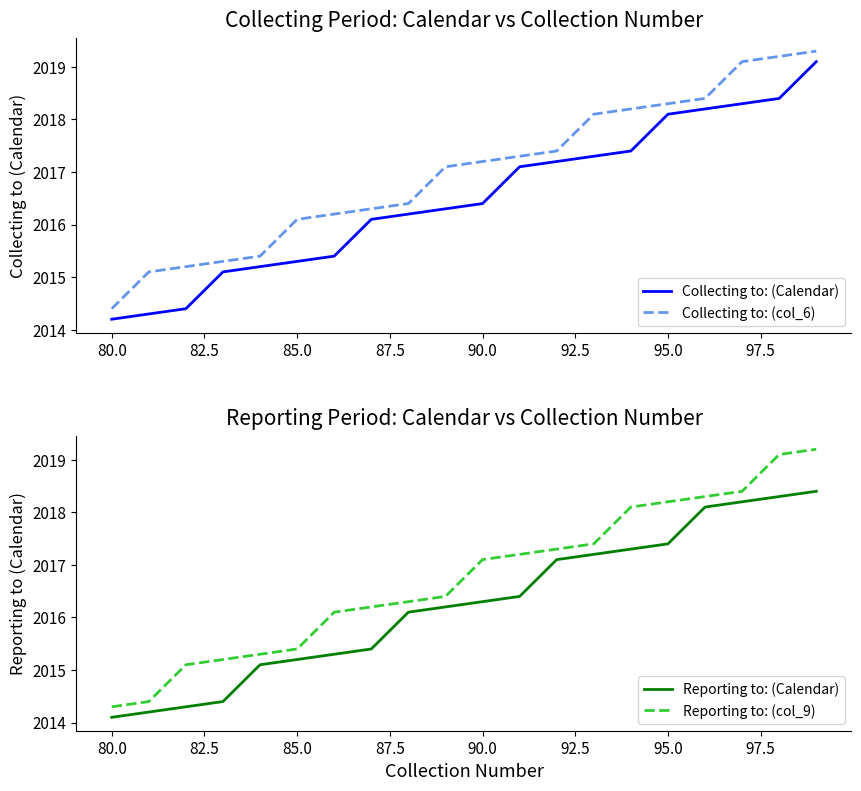

What is the difference between the maximum and minimum values in the Collecting to: (col_6) series?

4.9